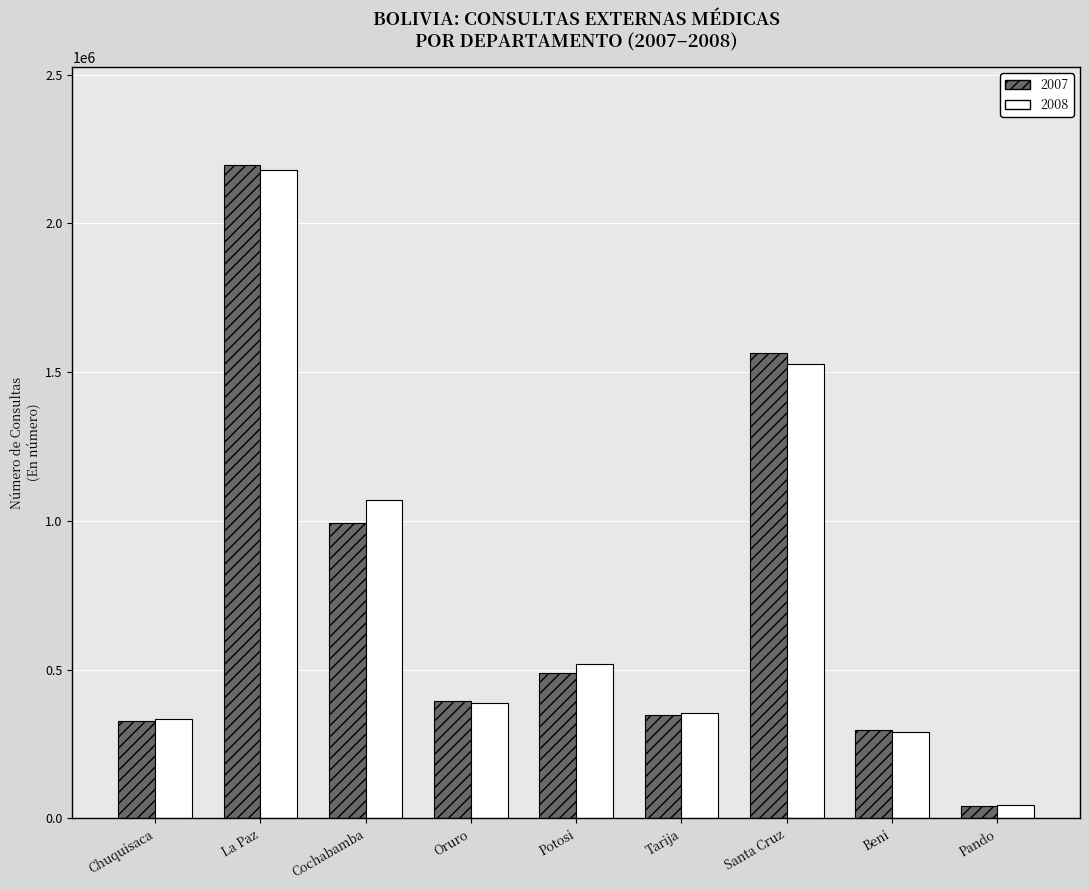

At which category is the sum across all series the highest?

La Paz